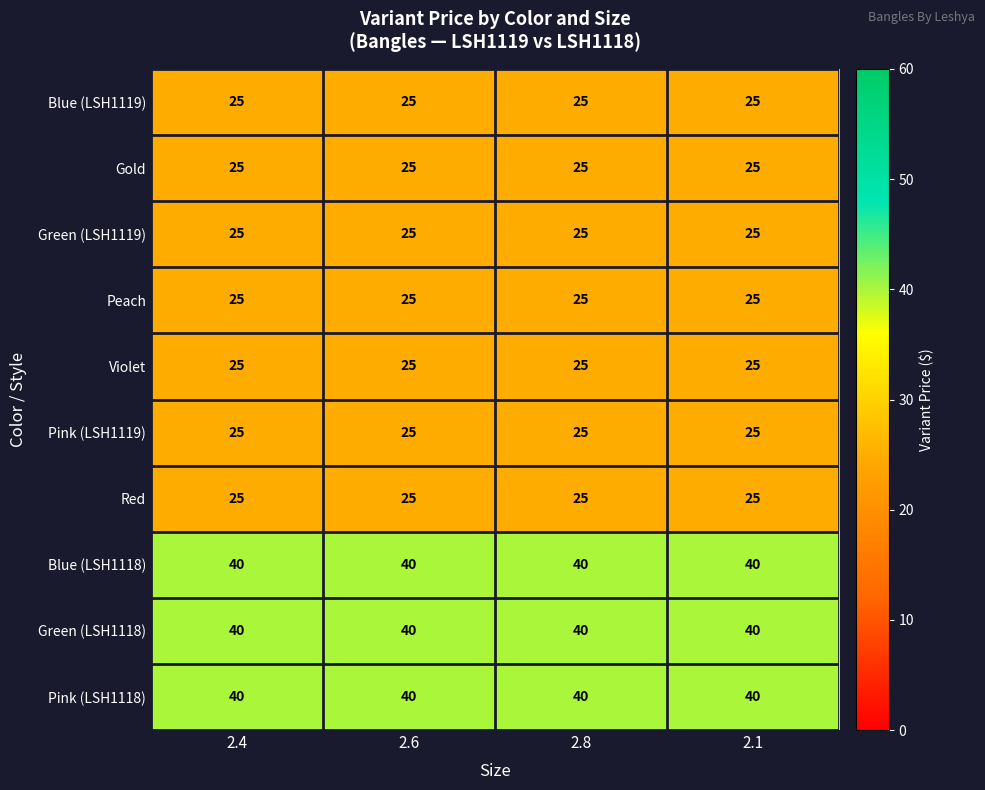

True or false: Green (LSH1118) has a value of 57 at 2.1.

False